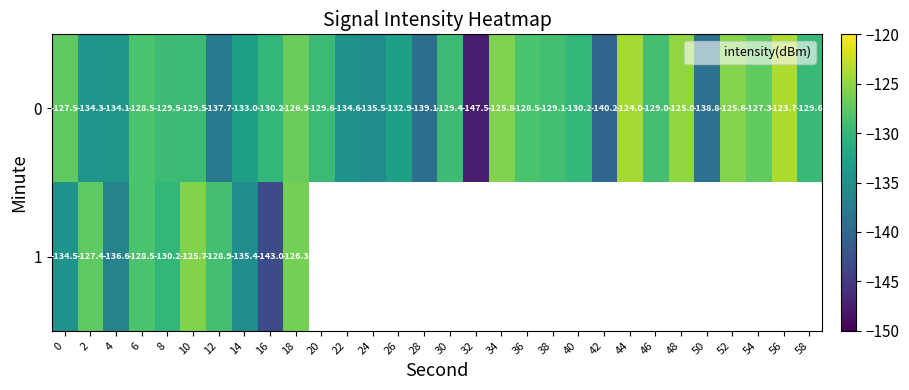

What is the difference between the maximum and minimum values in the 1 series?

17.3